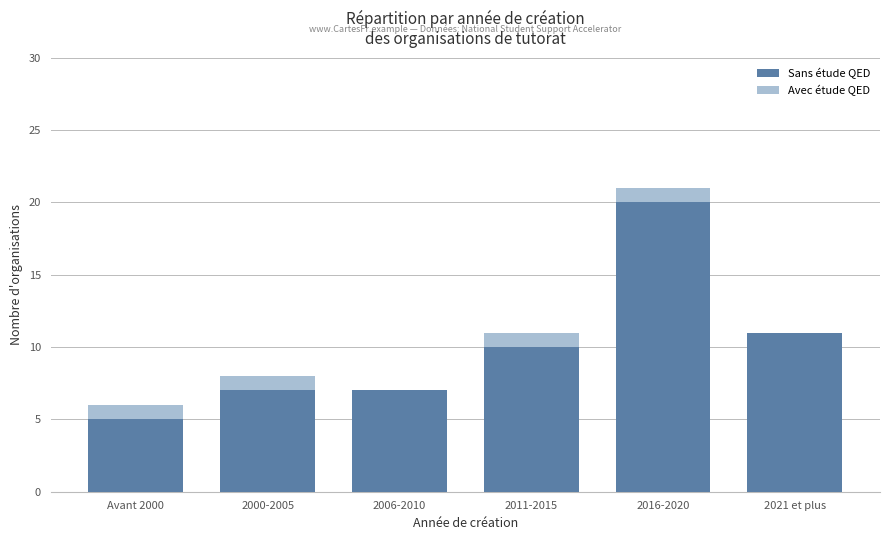

What is the total value across all series at 2021 et plus?

11